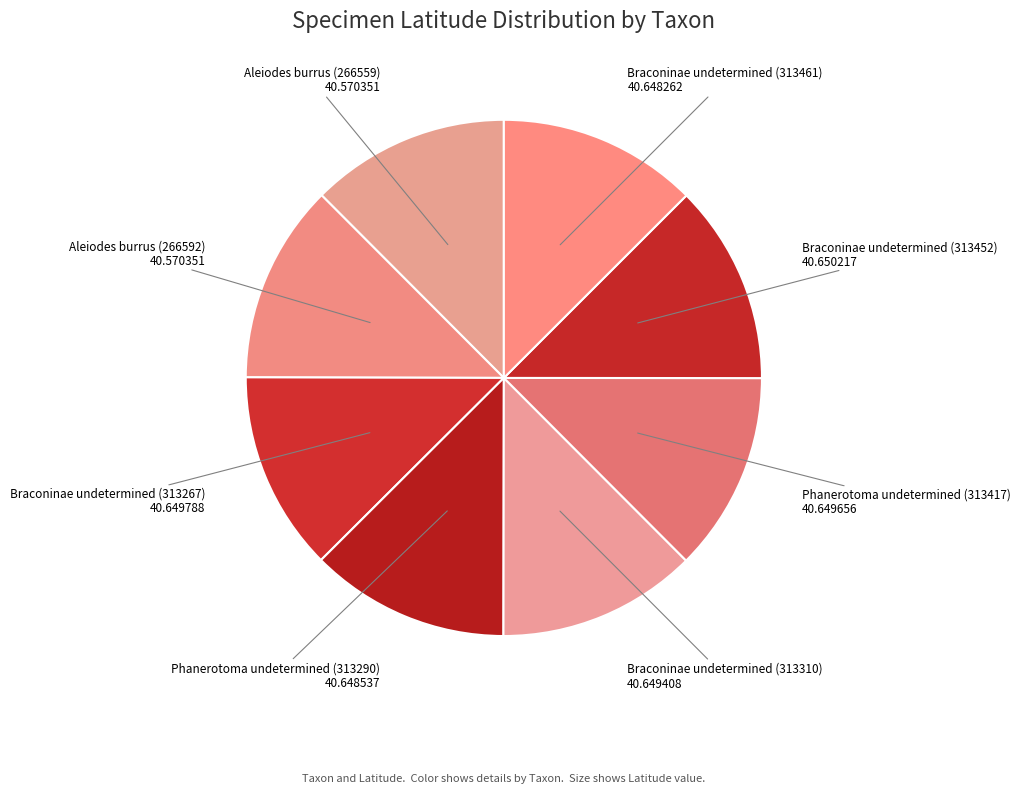

Do Phanerotoma undetermined (313290) and Aleiodes burrus (266559) together represent more than half of the pie?

No